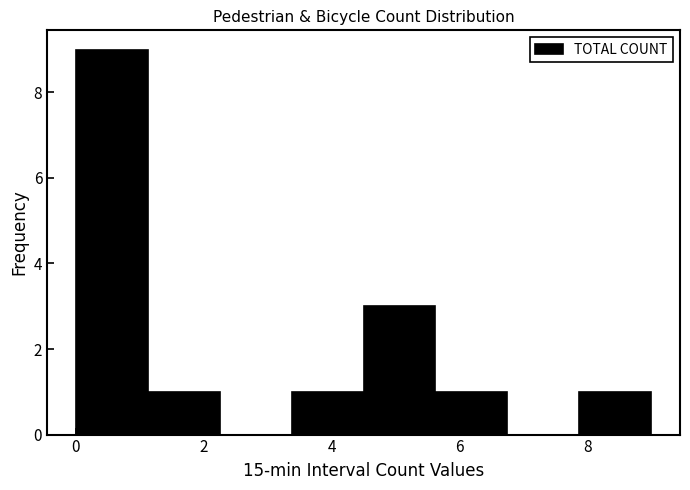

Which range on the x-axis has the tallest bar?

0.0 to 1.2